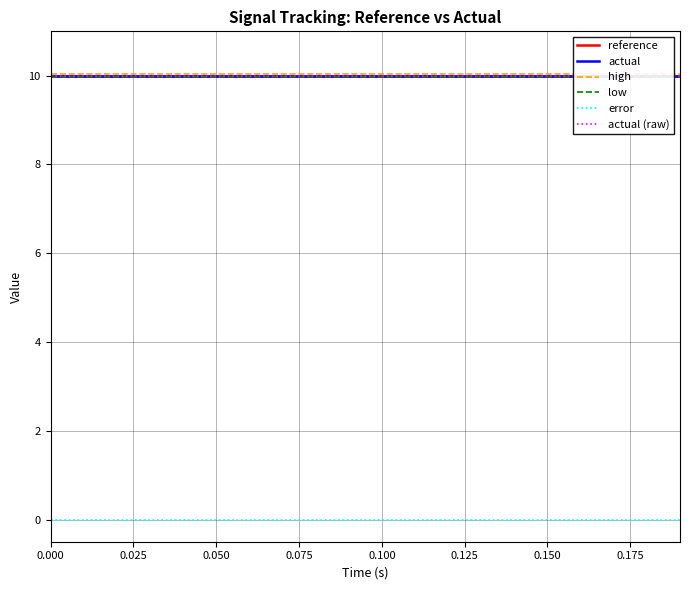

How many categories are shown in the chart?

20